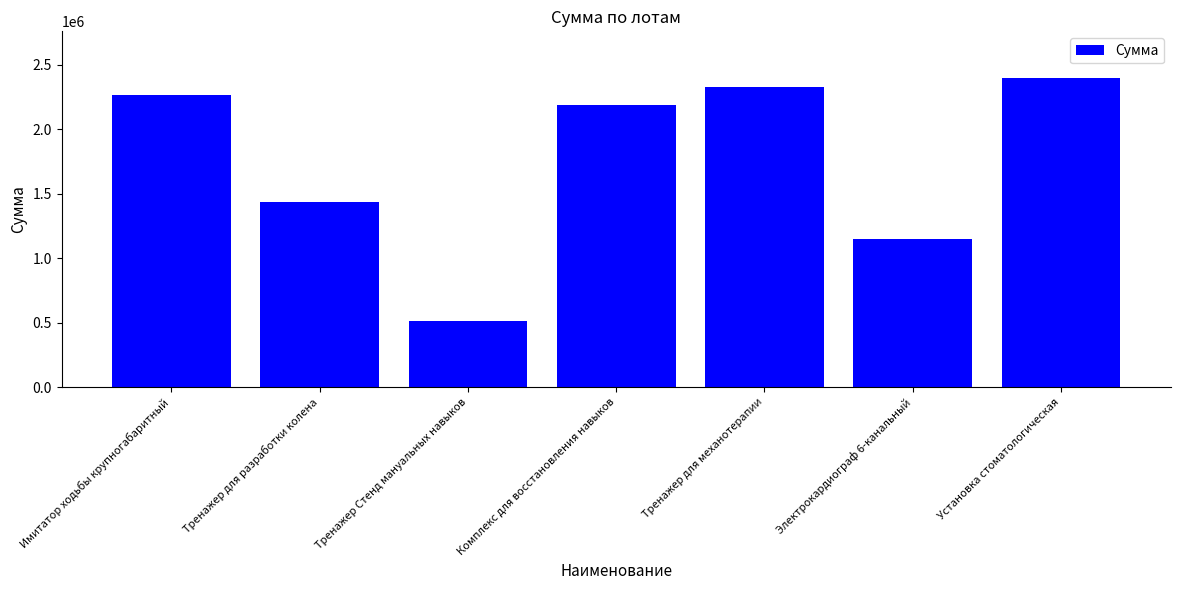

The value at Электрокардиограф 6-канальный is 2002602. True or false?

False